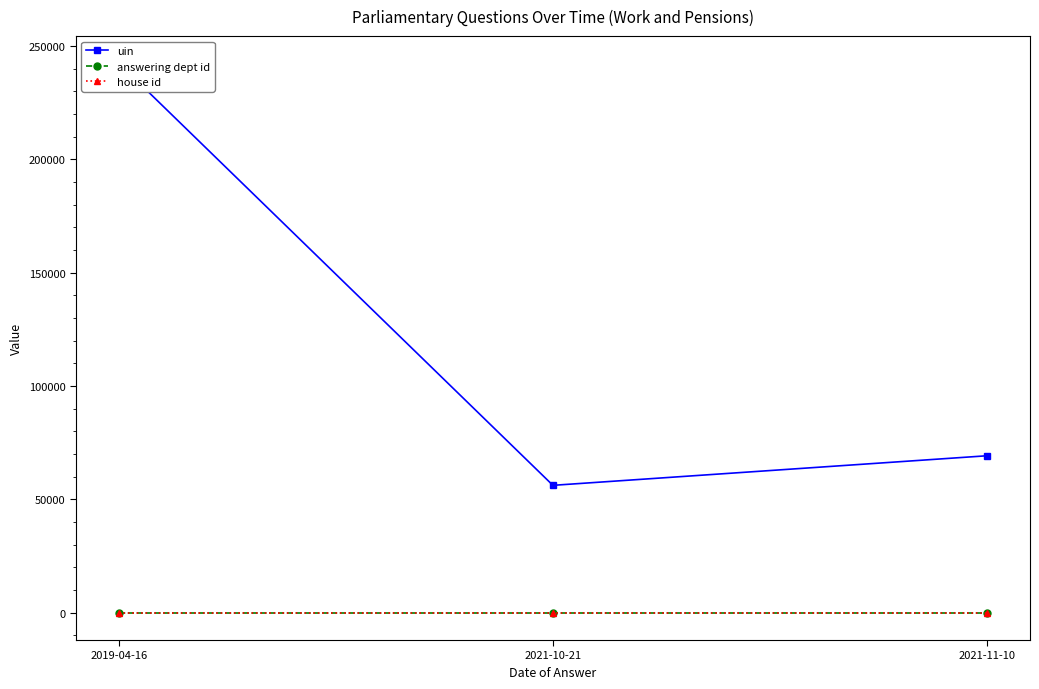

Is it true that house id equals 1 at 2019-04-16?

True